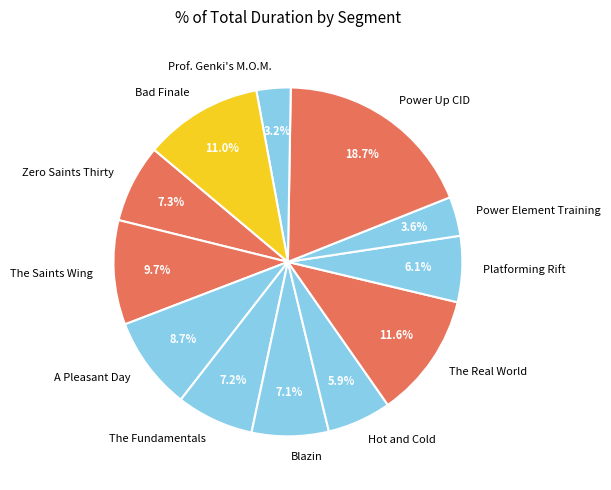

Is there any slice that represents more than half of the pie?

No